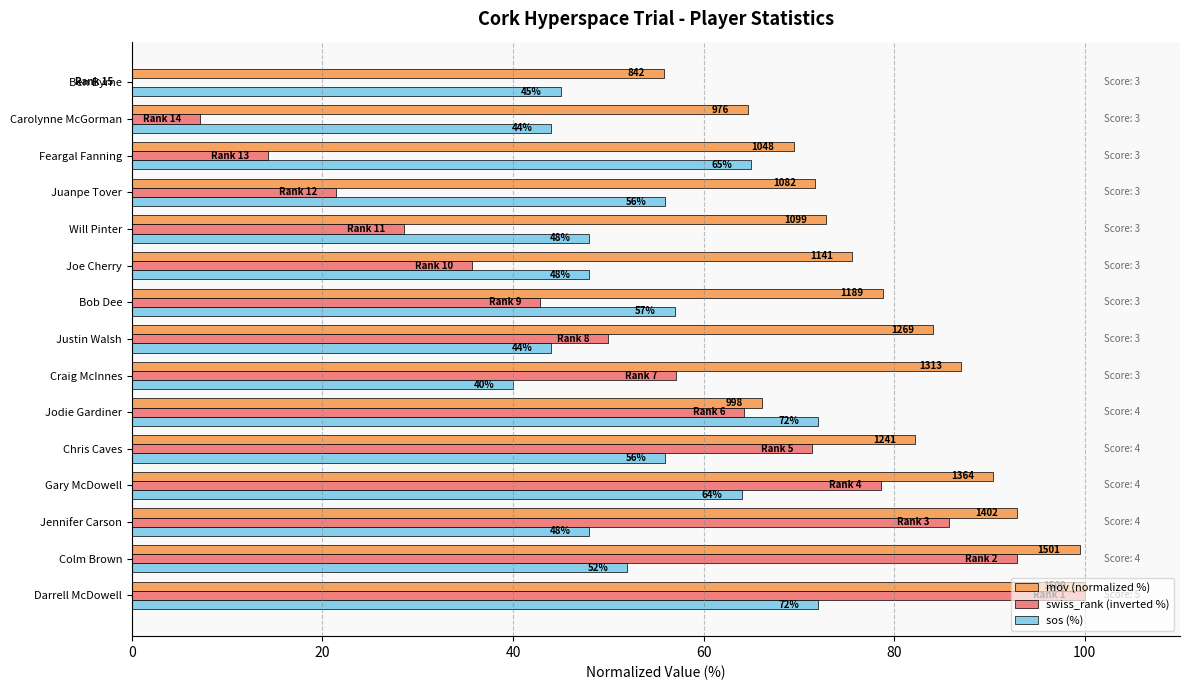

At which category is the sum across all series the highest?

Darrell McDowell